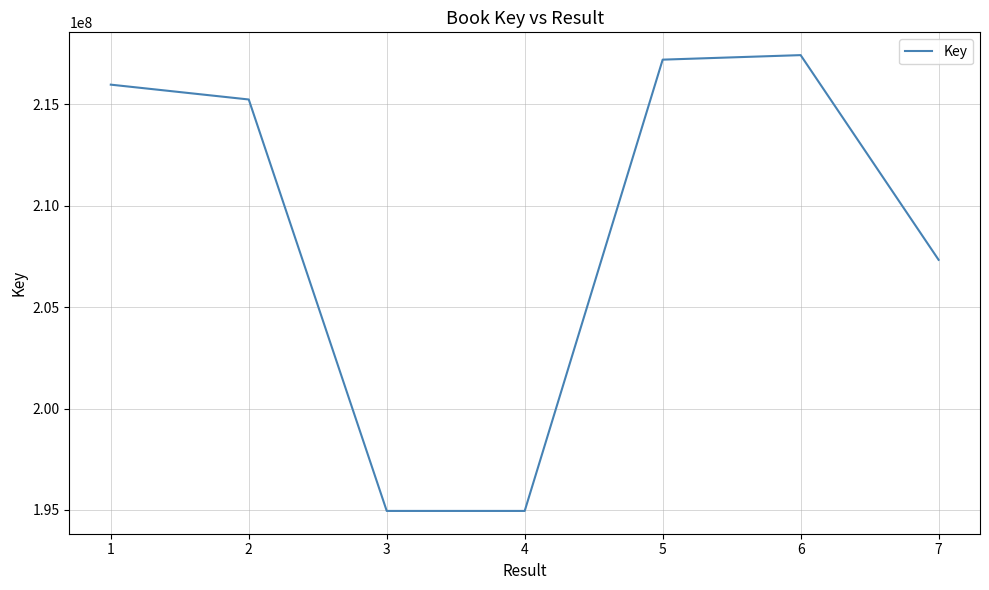

How many interior local valleys (lower than both neighbors) does the data have?

1